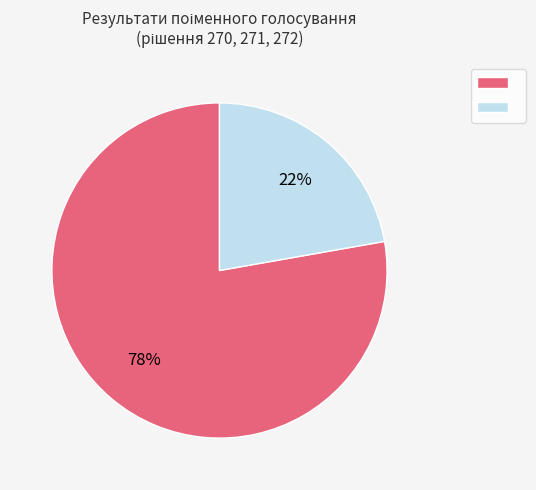

To the nearest percent, what is the difference between the largest and smallest slice percentages?

56%